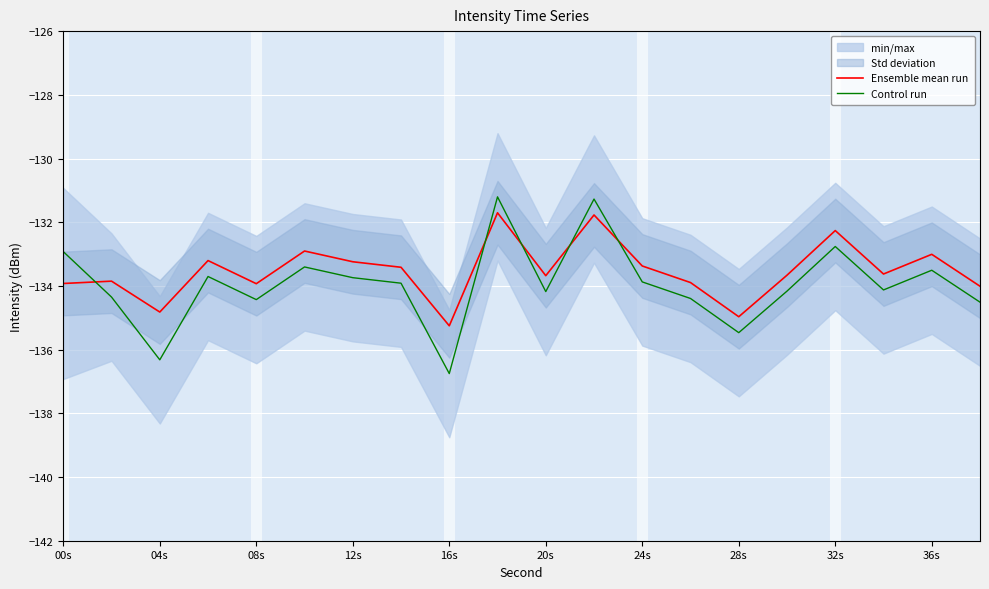

What is the difference between the maximum and minimum values in the Ensemble mean run series?

3.5